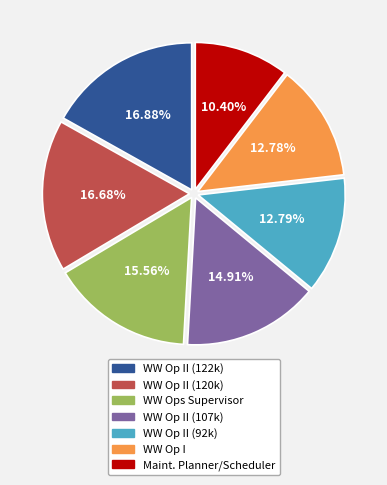

Does any single category account for the majority?

No